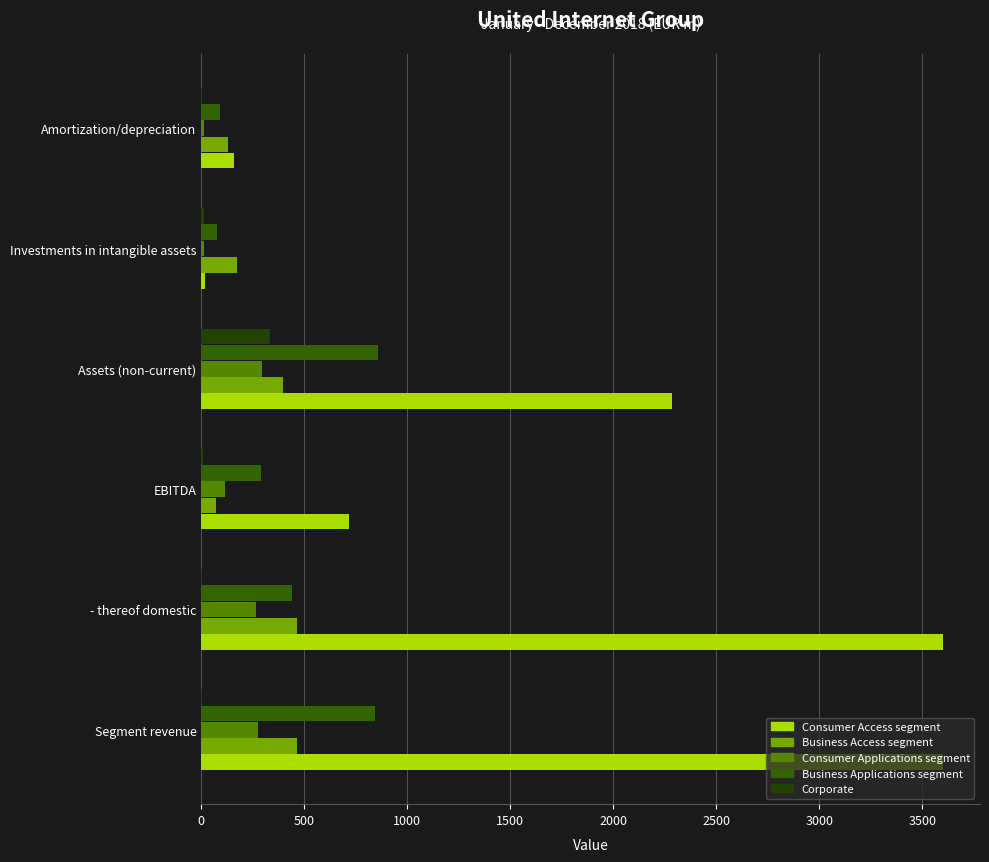

At how many categories does at least one series exceed 1648?

3